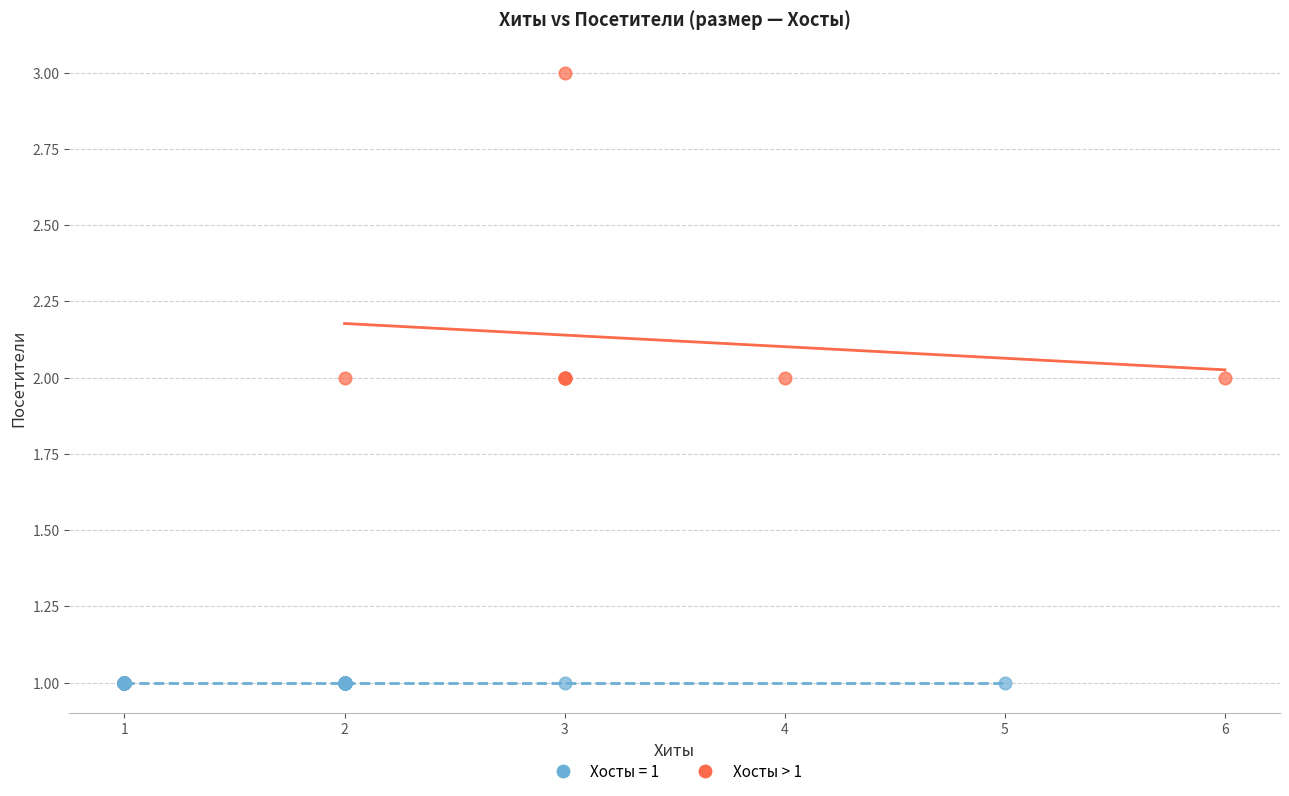

Which series contains the highest Y value?

Хосты > 1